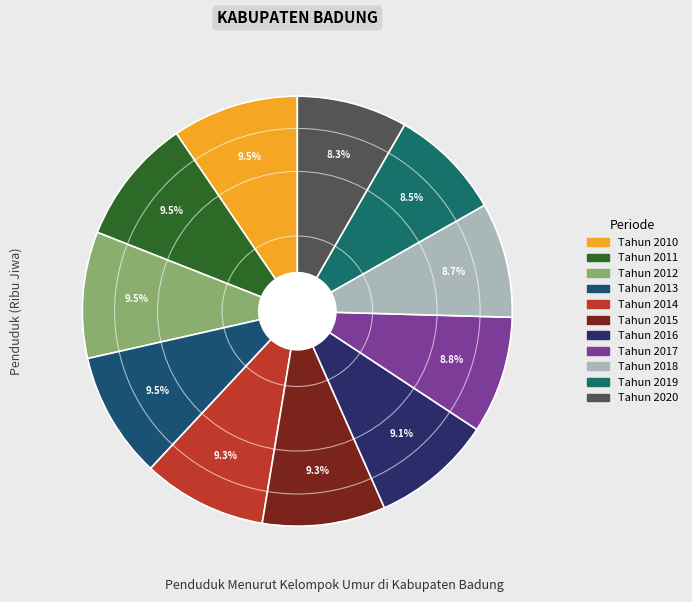

Count the number of slices in the pie.

11